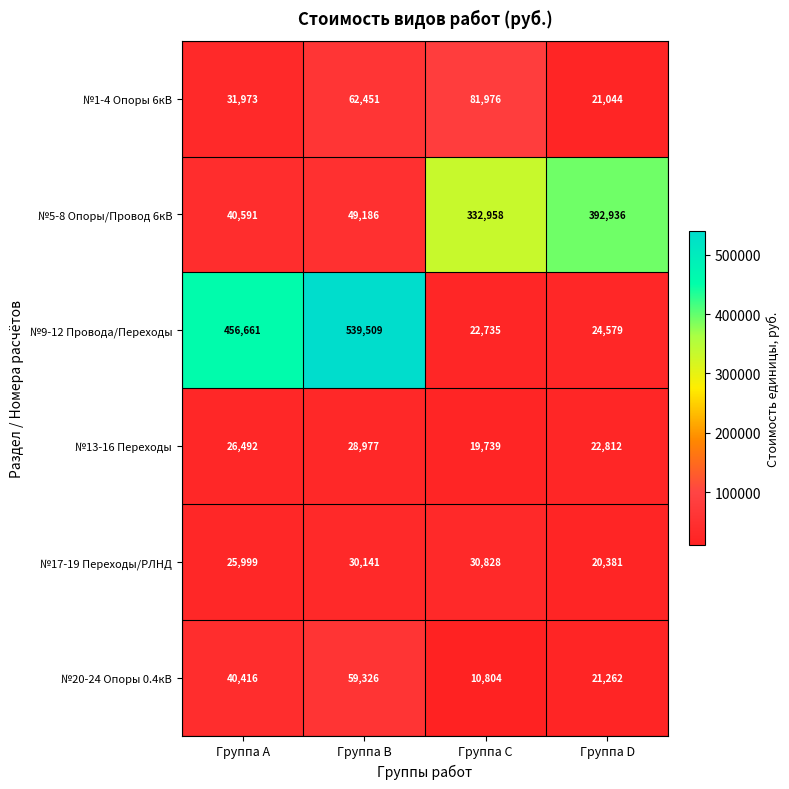

Which series changed the most between Группа B and Группа D?

№9-12 Провода/Переходы